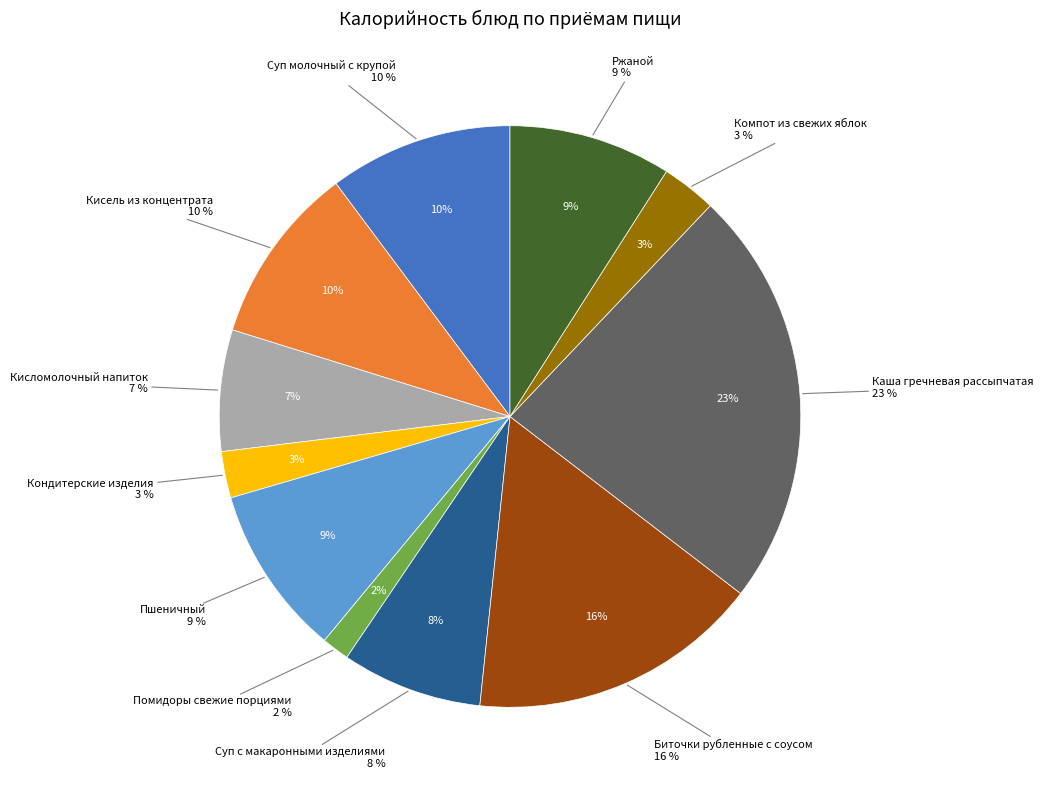

Which has a higher value, Кондитерские изделия or Пшеничный?

Пшеничный